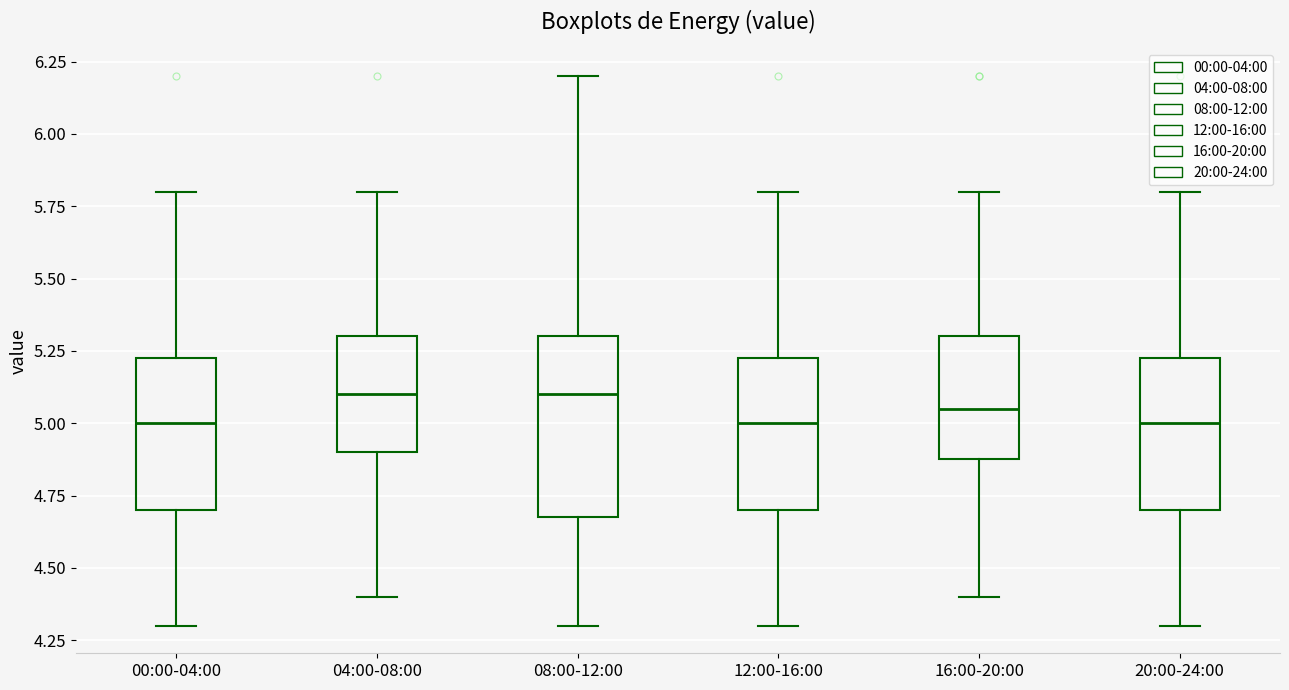

Reading left to right, read every box against the y-axis: the position of its median line, the range the box covers, and the ends of its whiskers. The values are not printed on the chart, so give them approximately, as read against the axis.

00:00-04:00: median 5.00, box 4.70 to 5.25, whiskers 4.30 to 5.80
04:00-08:00: median 5.10, box 4.90 to 5.30, whiskers 4.40 to 5.80
08:00-12:00: median 5.10, box 4.70 to 5.30, whiskers 4.30 to 6.20
12:00-16:00: median 5.00, box 4.70 to 5.25, whiskers 4.30 to 5.80
16:00-20:00: median 5.05, box 4.90 to 5.30, whiskers 4.40 to 5.80
20:00-24:00: median 5.00, box 4.70 to 5.25, whiskers 4.30 to 5.80